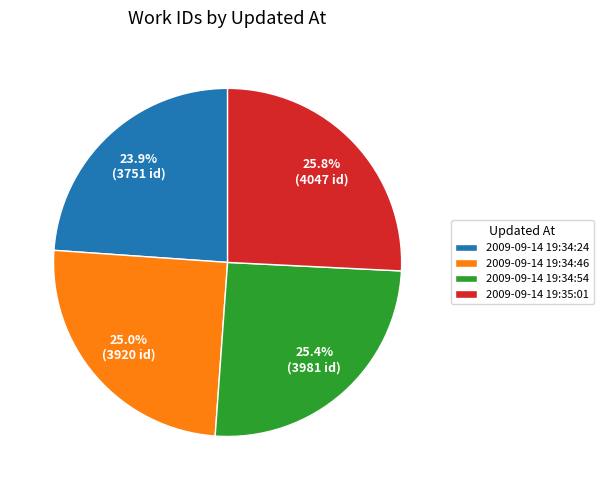

How many segments does this pie chart have?

4